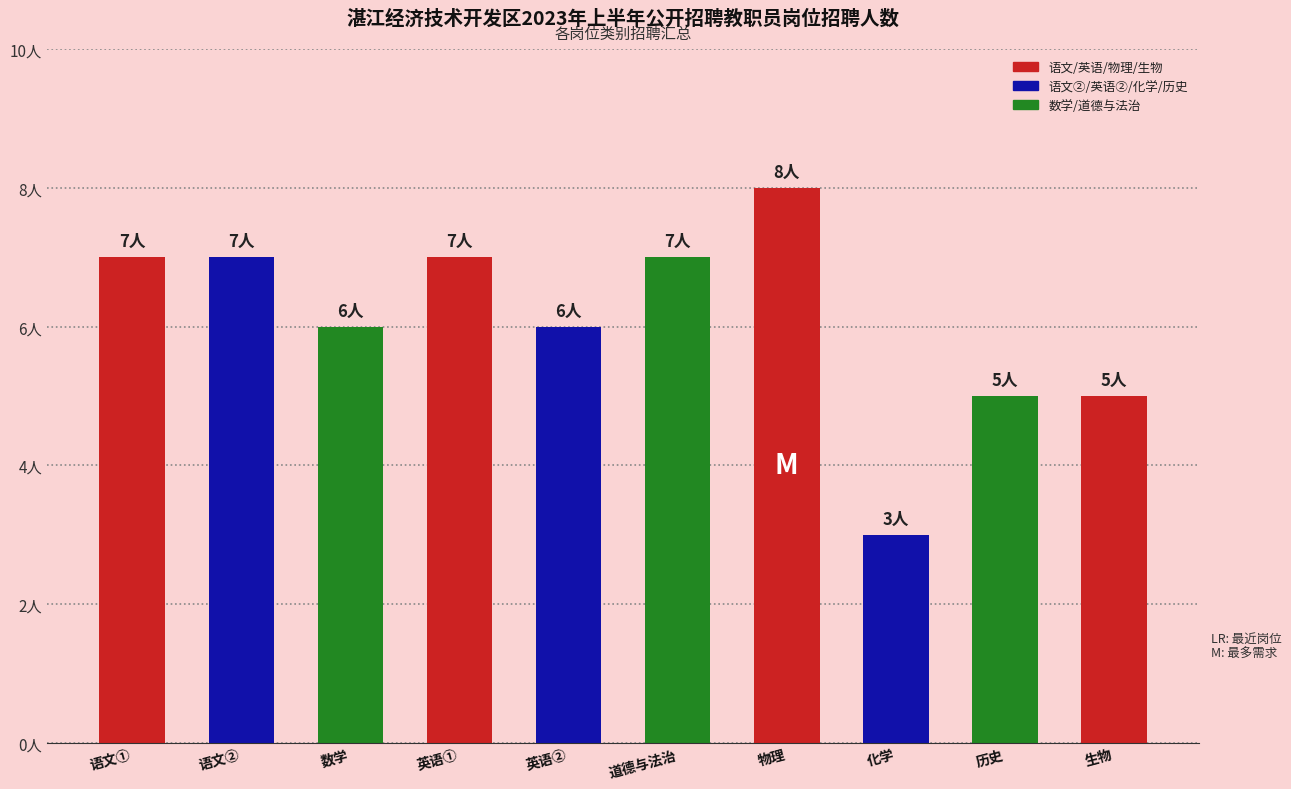

Are the bars horizontal?

No